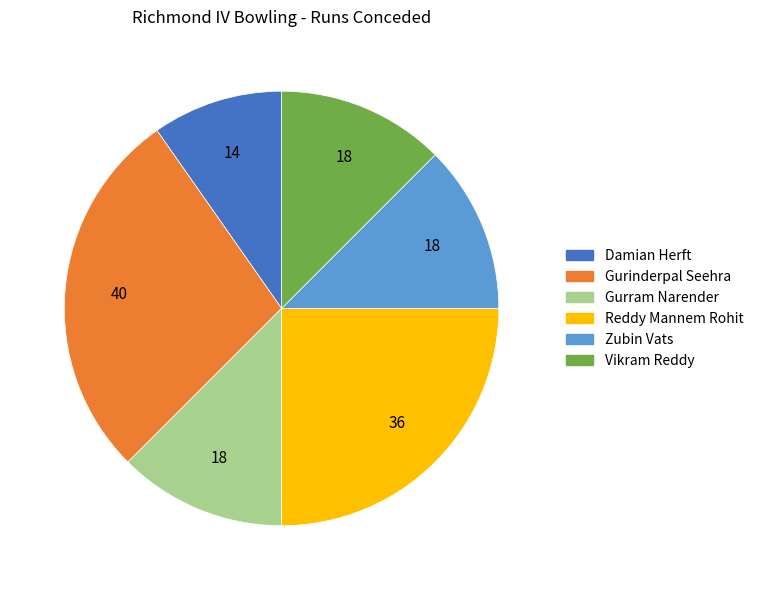

Approximately how many times larger is the value at Gurinderpal Seehra compared to Damian Herft?

2.9